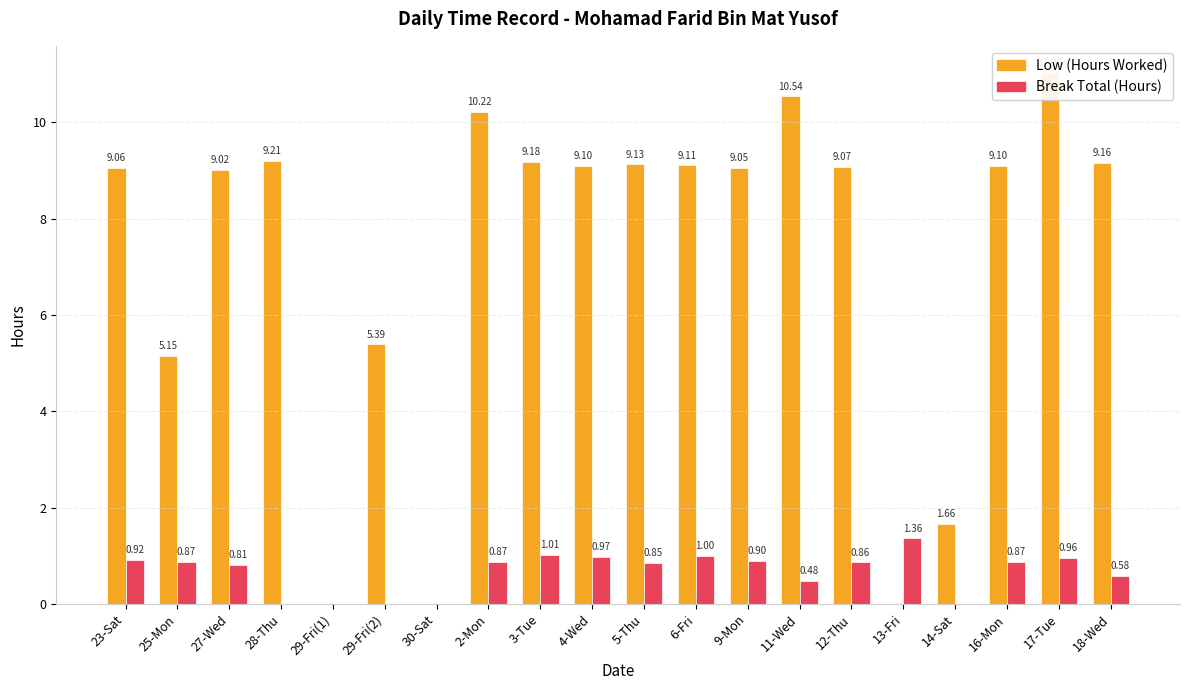

Reading left to right, list all the values displayed in this chart.

Low (Hours Worked): 23-Sat=9.1	25-Mon=5.2	27-Wed=9.0	28-Thu=9.2	29-Fri(1)=0.0	29-Fri(2)=5.4	30-Sat=0.0	2-Mon=10.2	3-Tue=9.2	4-Wed=9.1	5-Thu=9.1	6-Fri=9.1	9-Mon=9.1	11-Wed=10.5	12-Thu=9.1	13-Fri=0.0	14-Sat=1.7	16-Mon=9.1	17-Tue=11.0	18-Wed=9.2
Break Total (Hours): 23-Sat=0.9	25-Mon=0.9	27-Wed=0.8	28-Thu=0.0	29-Fri(1)=0.0	29-Fri(2)=0.0	30-Sat=0.0	2-Mon=0.9	3-Tue=1.0	4-Wed=1.0	5-Thu=0.8	6-Fri=1.0	9-Mon=0.9	11-Wed=0.5	12-Thu=0.9	13-Fri=1.4	14-Sat=0.0	16-Mon=0.9	17-Tue=1.0	18-Wed=0.6